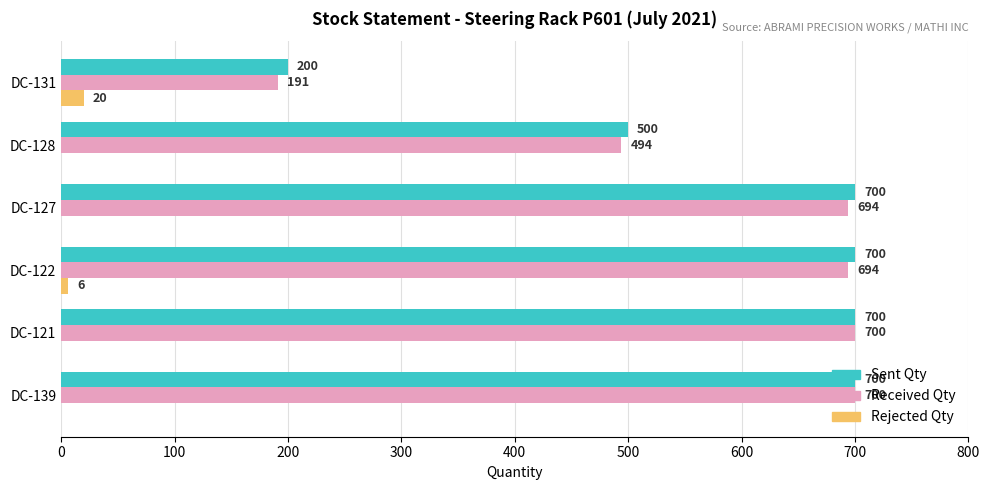

The Sent Qty series shows 147 at DC-139. True or false?

False